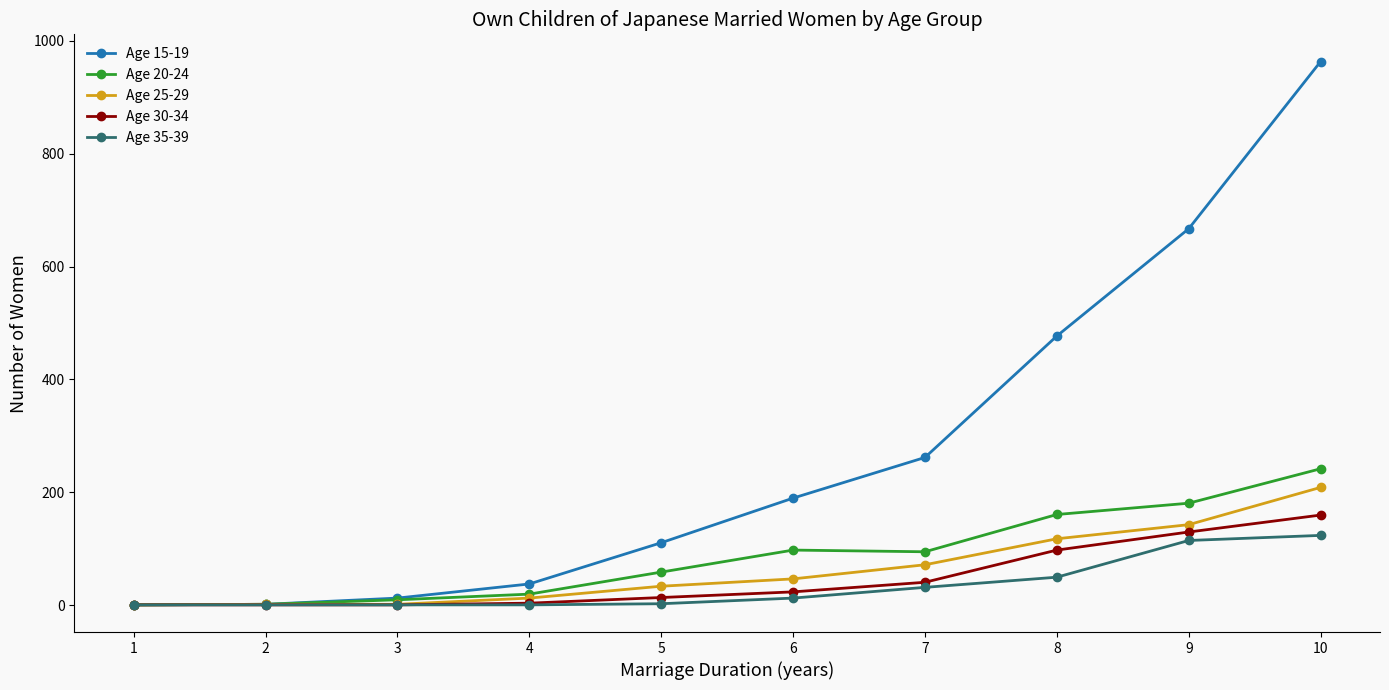

The Age 25-29 series shows 13 at 4. True or false?

True